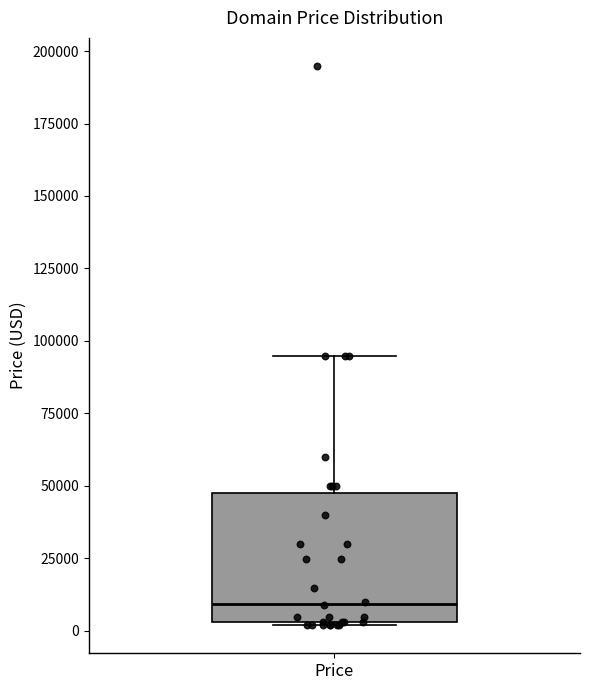

Where is the lower edge of the box for Price on the y-axis? The values are not printed on the chart, so give them approximately, as read against the axis.

5000